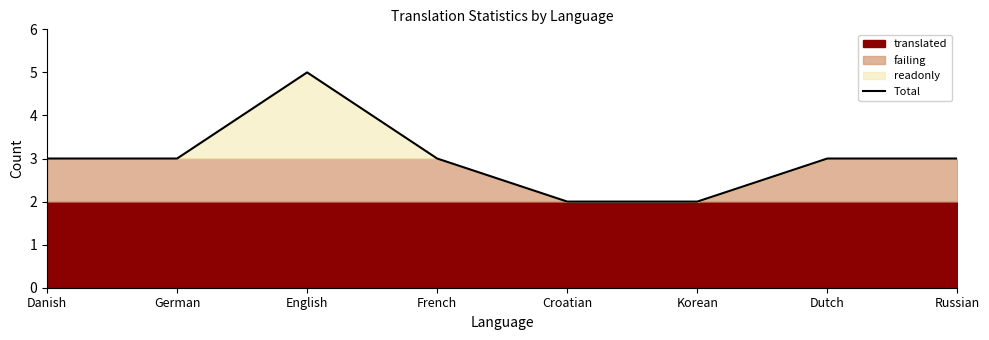

How many data points are less than 3?

2